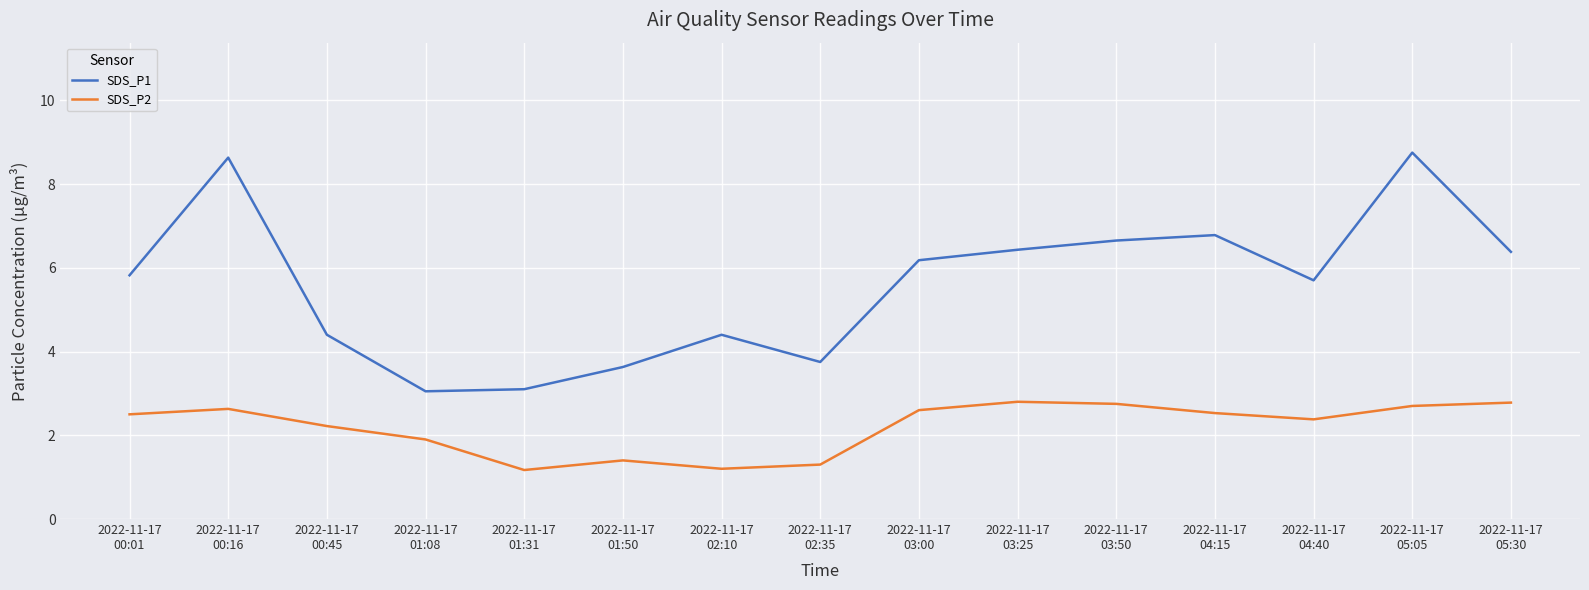

What are all the series names shown in the legend?

SDS_P1, SDS_P2